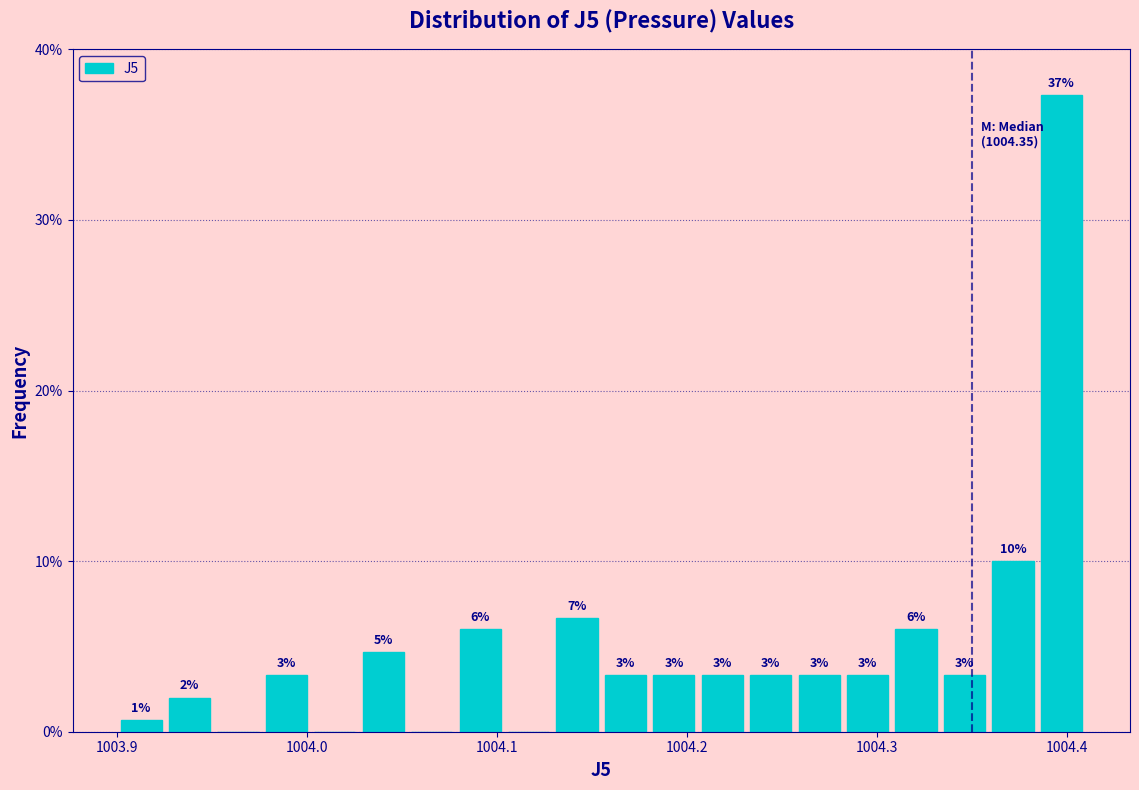

Read against the x-axis, roughly where is the centre of the tallest bar?

1004.40